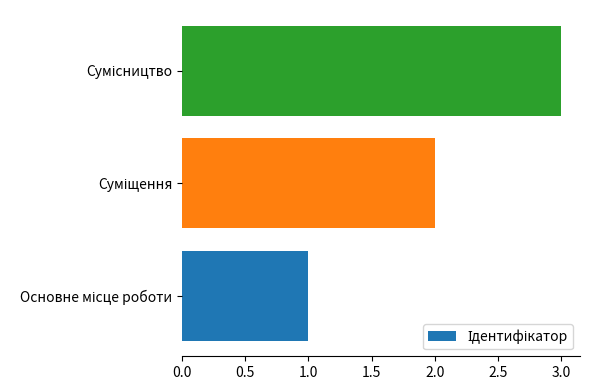

What is the sum of all values?

6